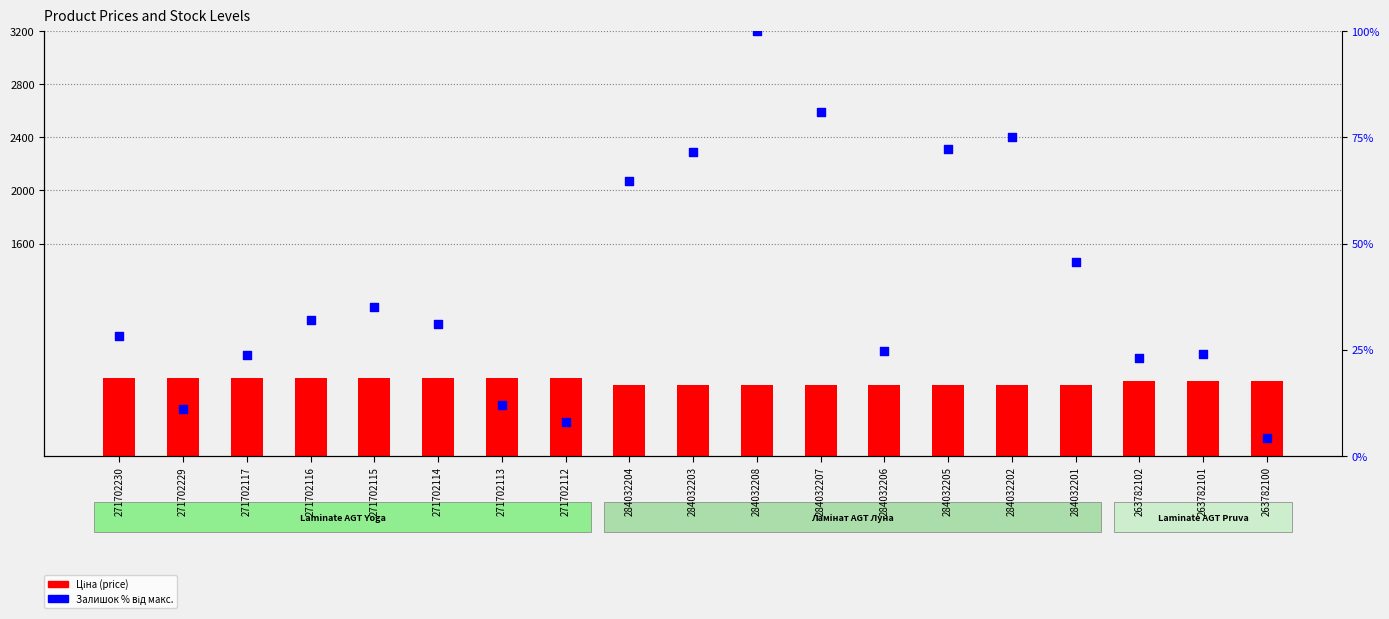

What are all the series names shown in the legend?

Ціна, Залишок (% від макс.)